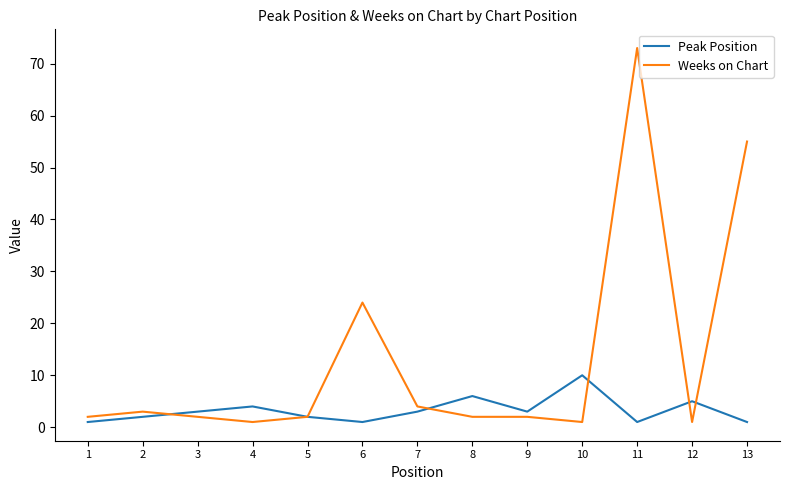

How many categories are shown in the chart?

13